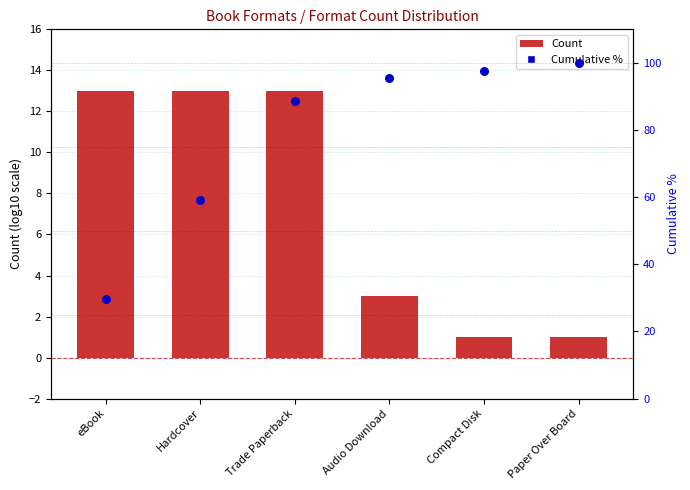

At which category is the sum across all series the highest?

Trade Paperback